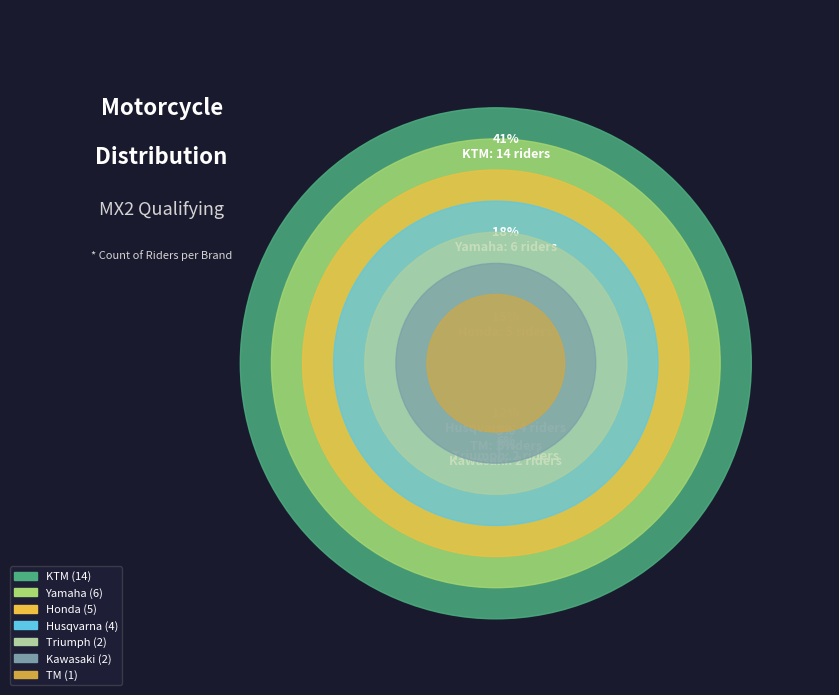

Is there any slice that represents more than half of the pie?

No